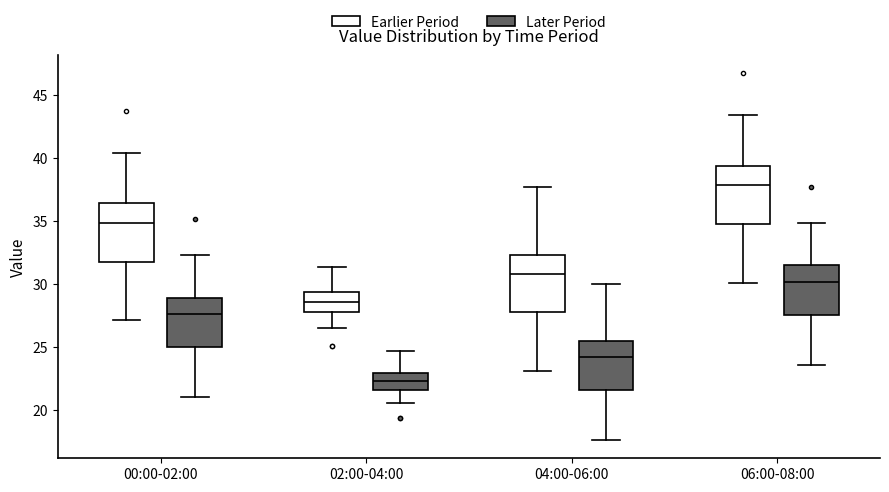

Where is the upper edge of the box for 02:00-04:00 (Later Period) on the y-axis? The values are not printed on the chart, so give them approximately, as read against the axis.

23.0